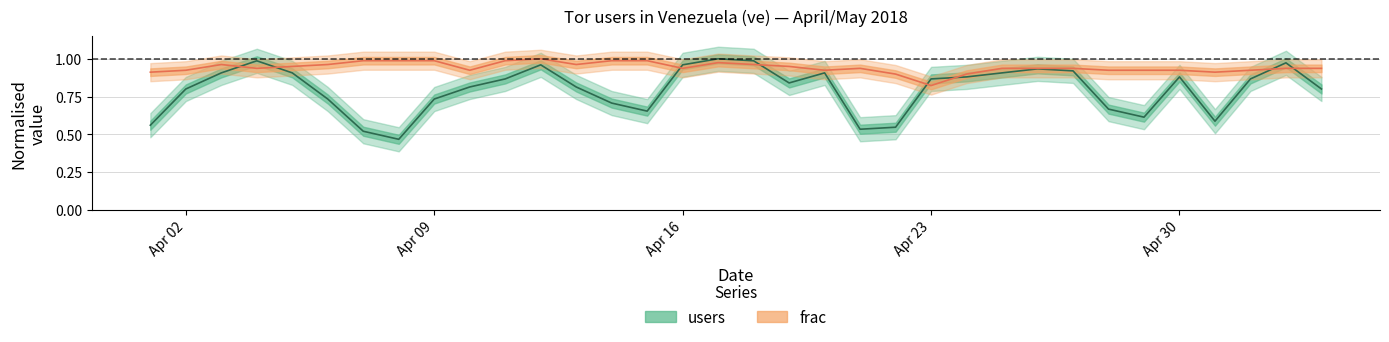

Where is frac nearest to the value 0?

Apr 23